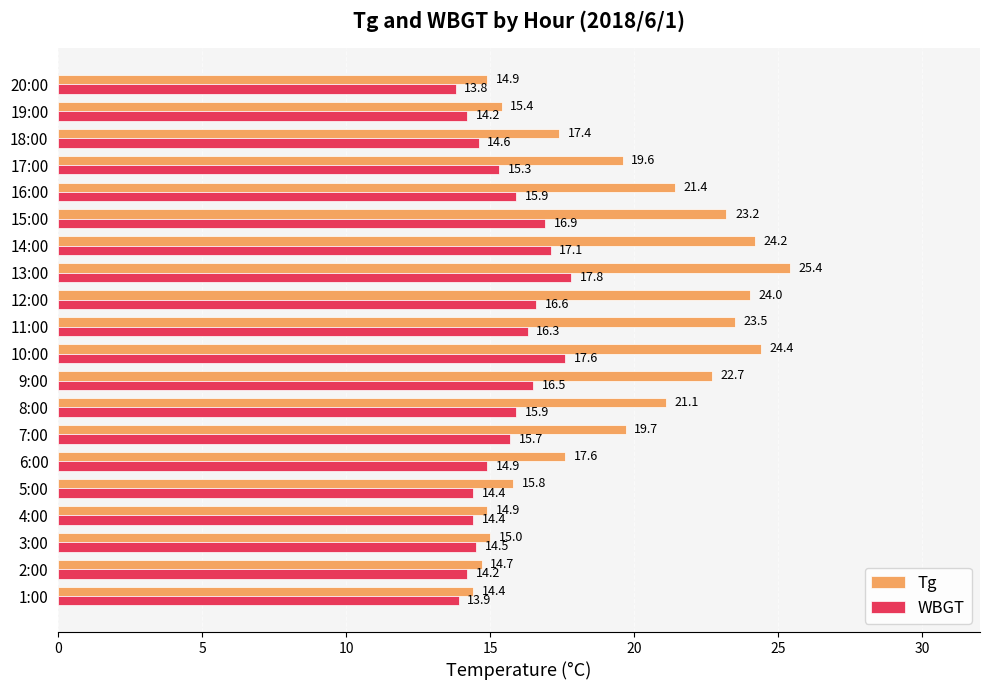

Is it true that WBGT equals 17.1 at 14:00?

True